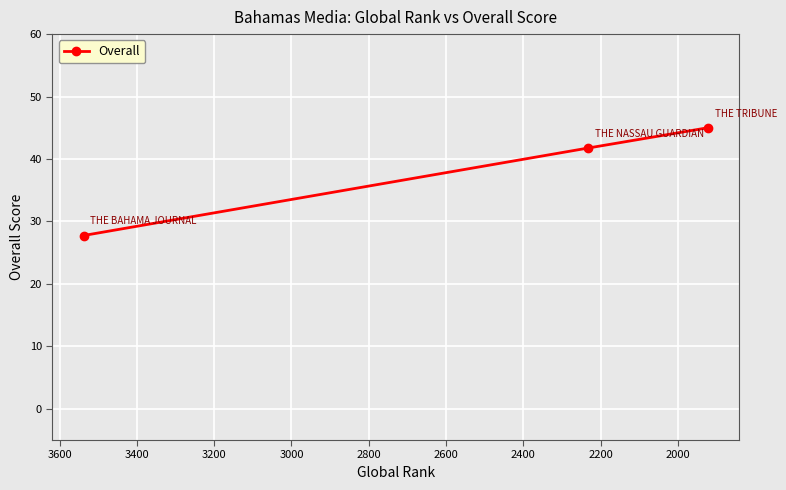

What is the average value?

38.2